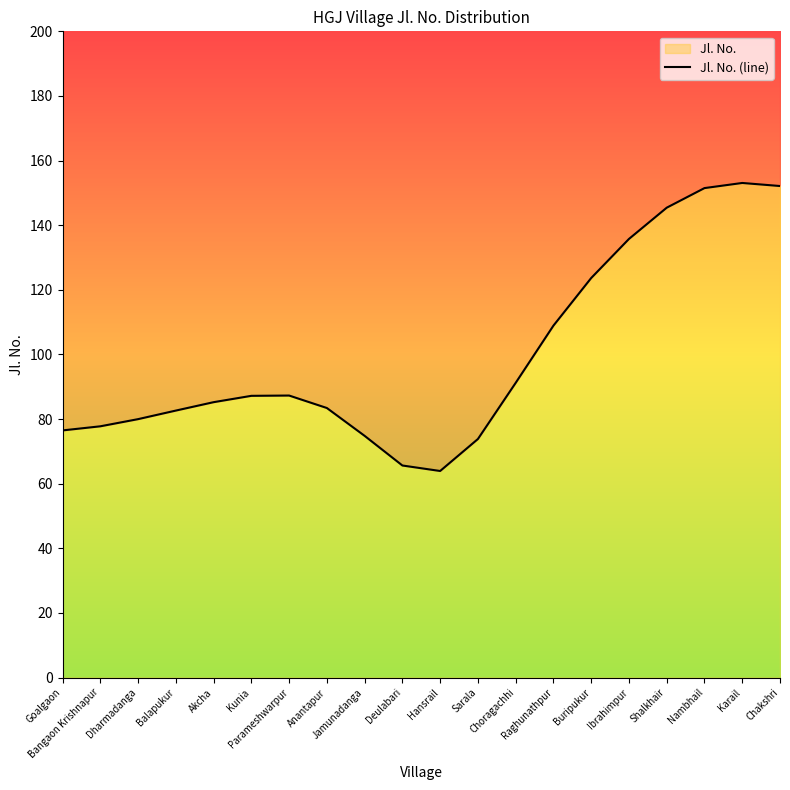

Which category has the highest value across all series?

Karail